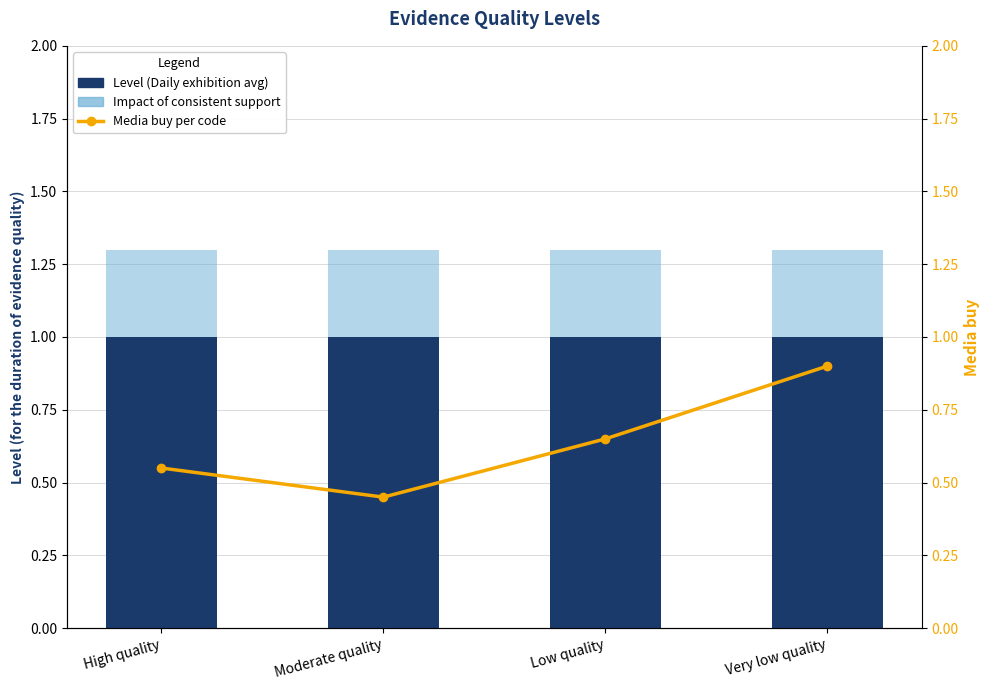

Between Moderate quality and Very low quality, which series saw the biggest shift?

Media buy per code